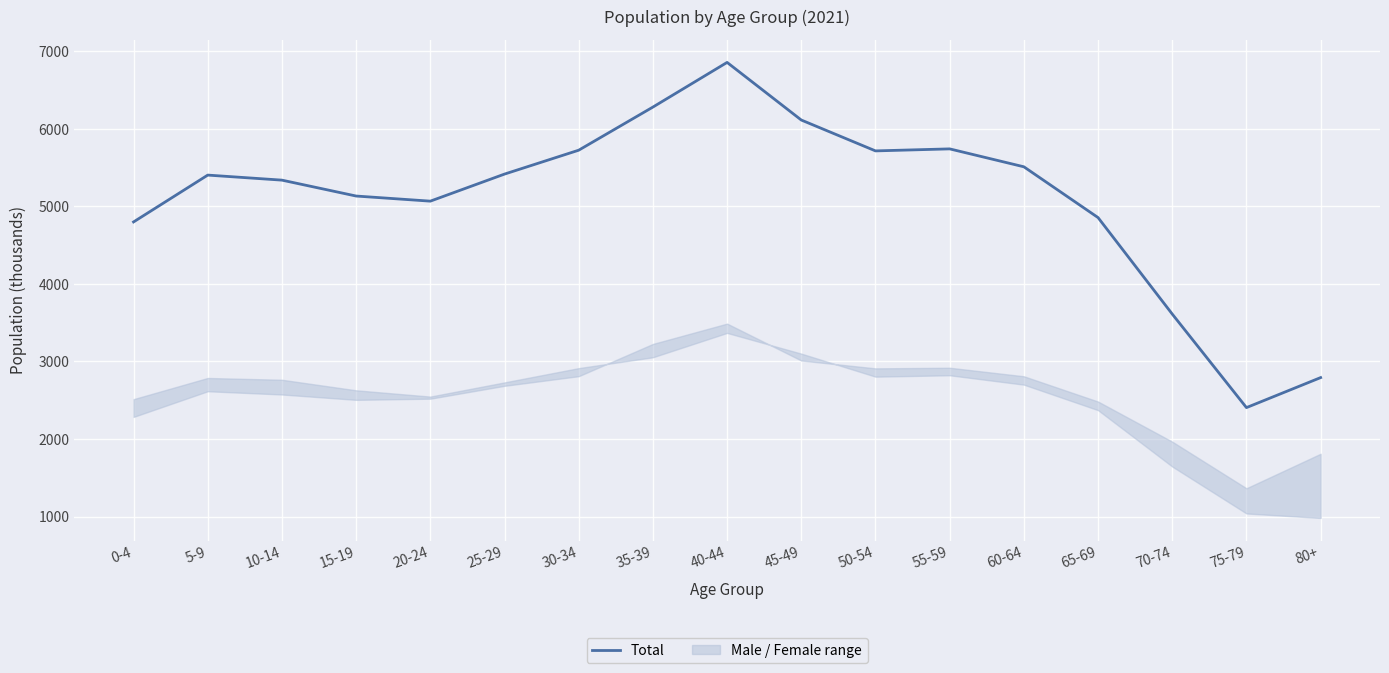

True or false: there are more than 2 points higher than both neighbors.

True